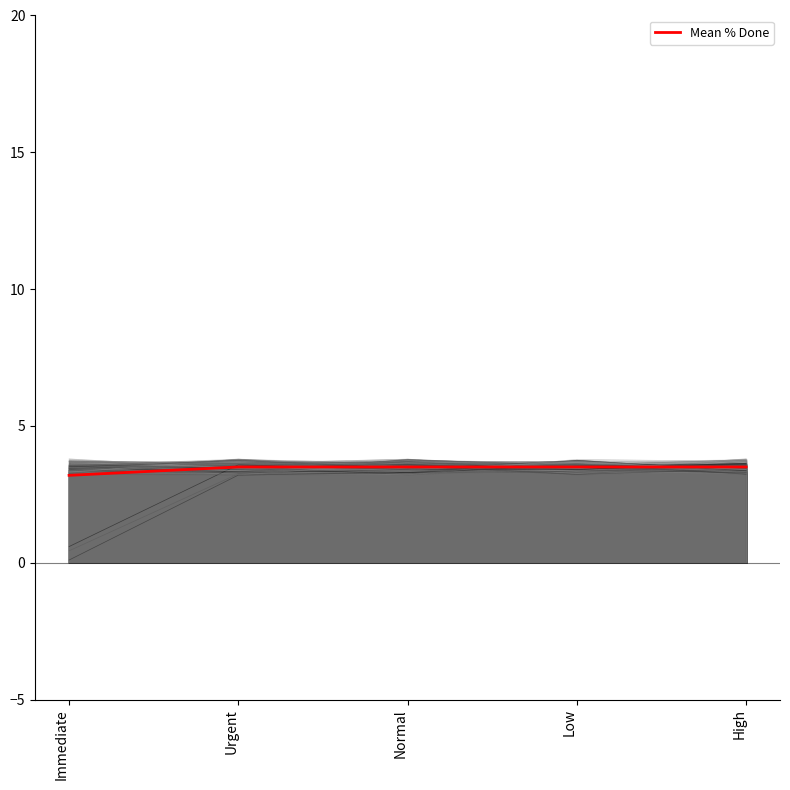

Count the number of categories in the chart.

5